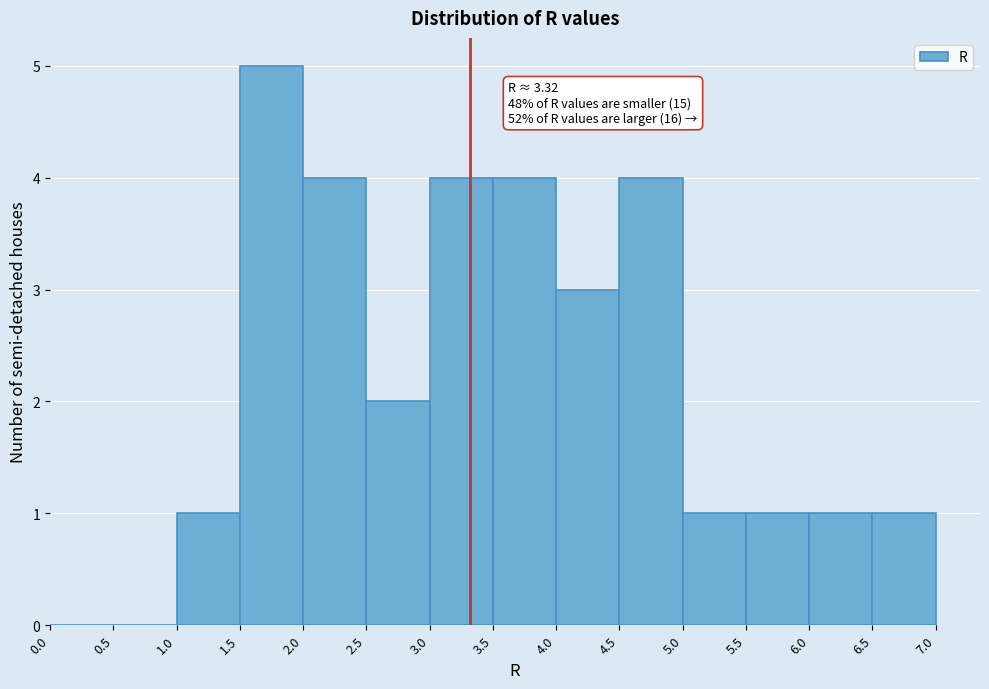

Which range on the x-axis has the tallest bar?

1.5 to 2.0